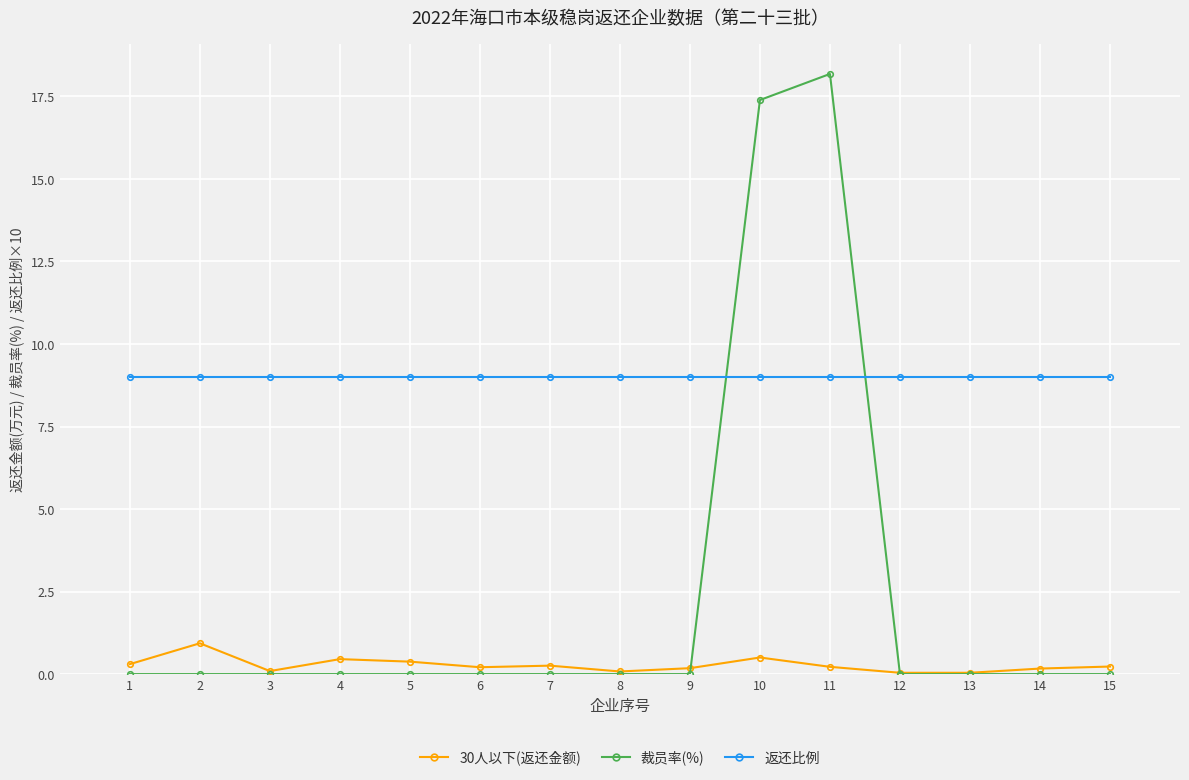

At which category does the chart reach its peak across all series?

11